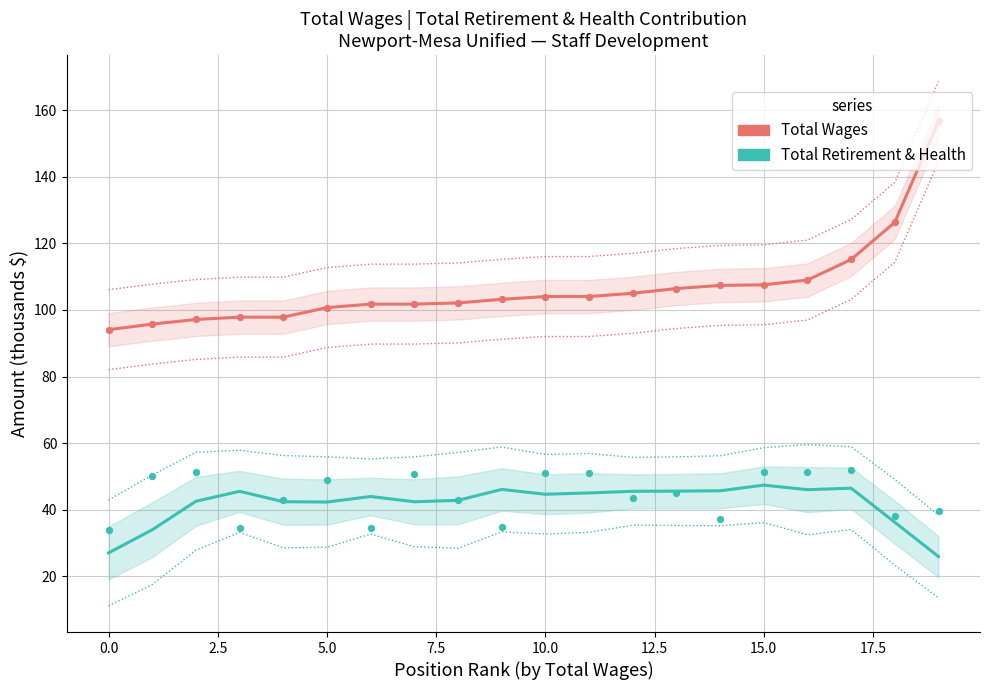

Which series contains the lowest Y value?

Total Retirement & Health